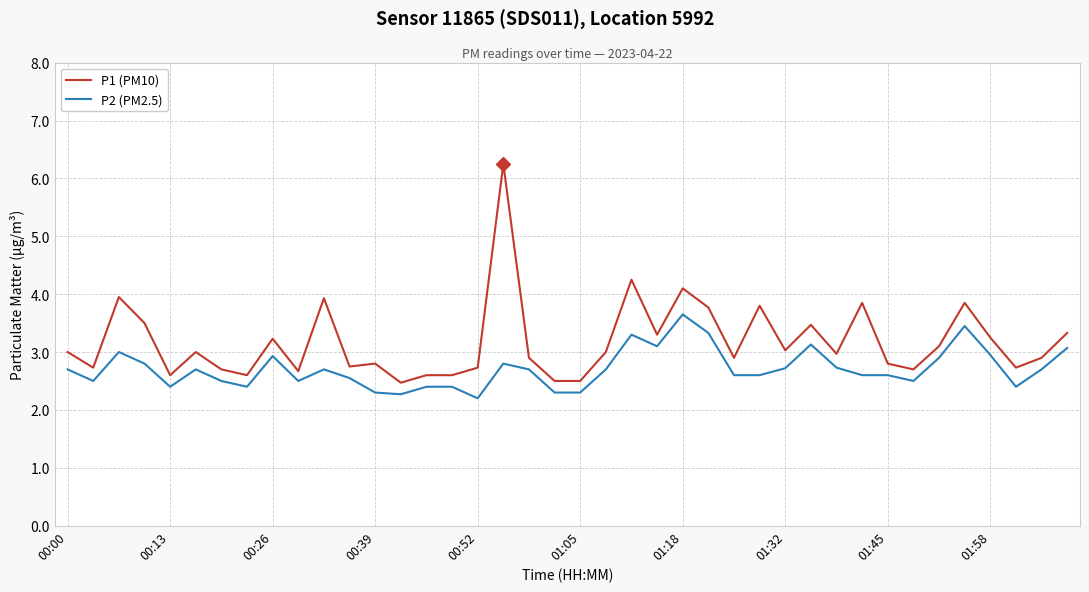

True or false: P2 (PM2.5) and P1 (PM10) intersect in this chart.

False